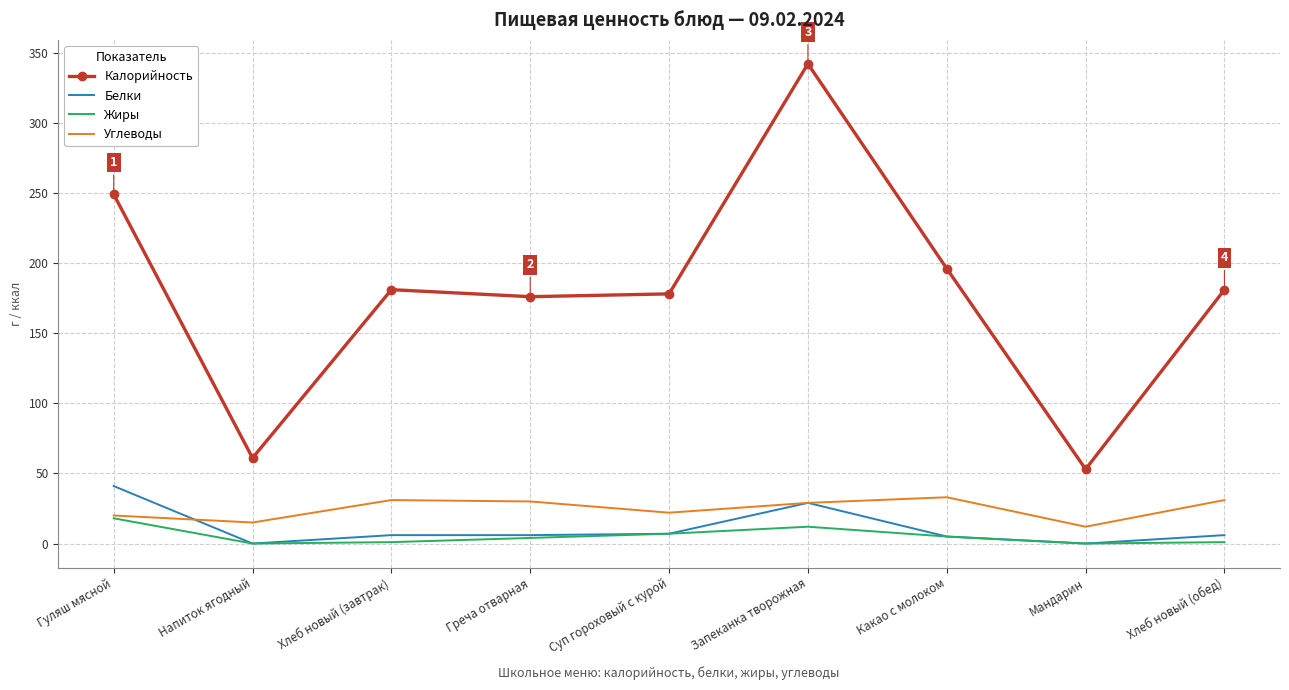

What position from the left is Какао с молоком?

7